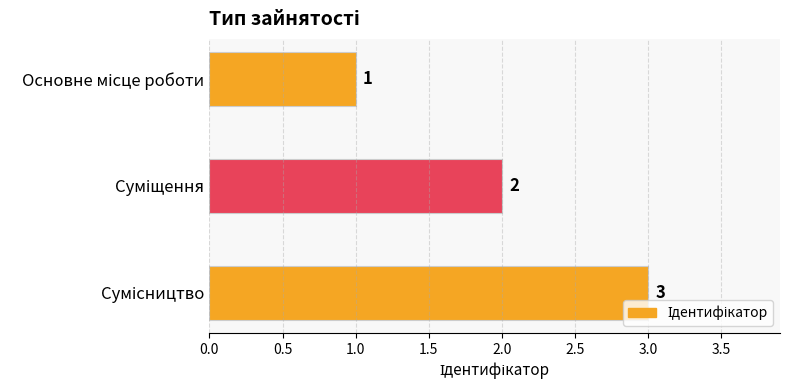

Count the values in the range 1 to 3.

3